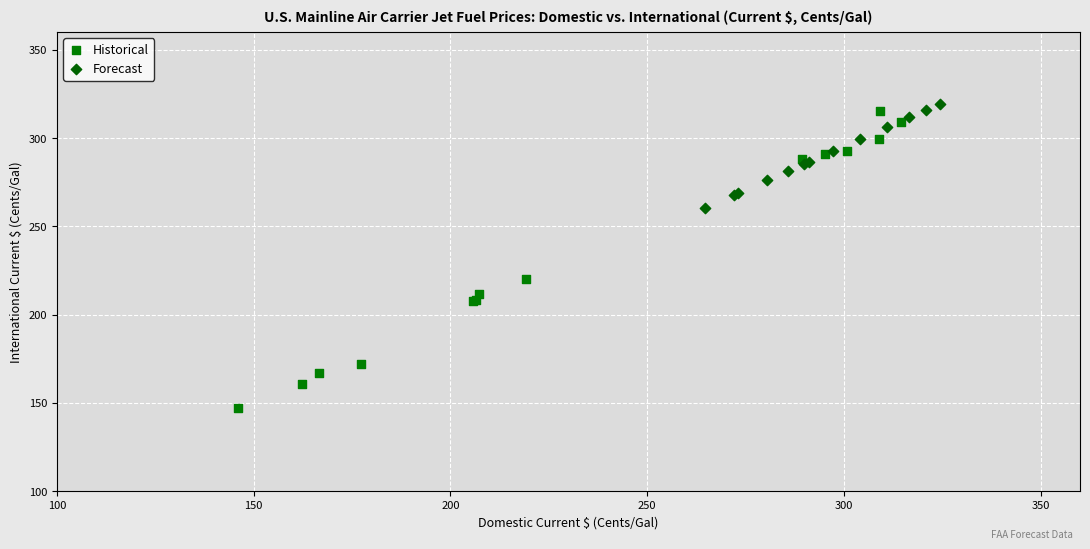

Which series has the widest spread of Y values?

Historical